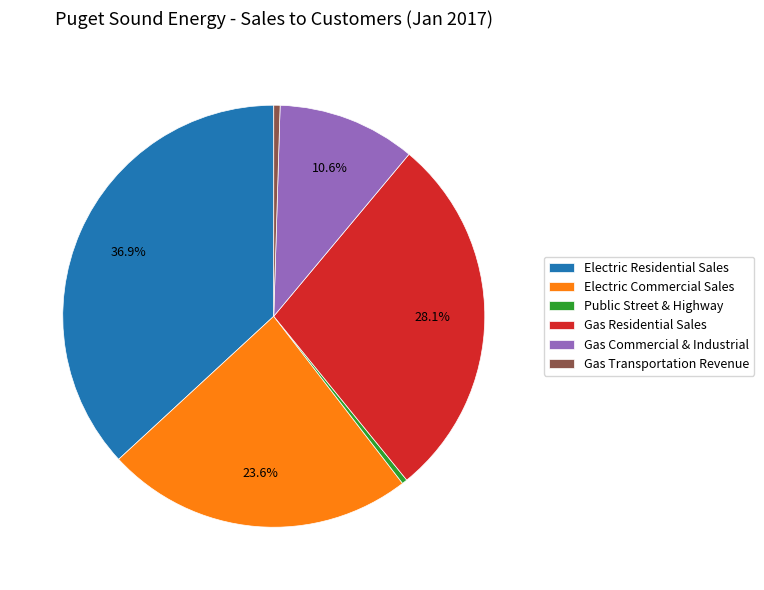

Combined, do Gas Residential Sales and Electric Residential Sales account for over 50%?

Yes